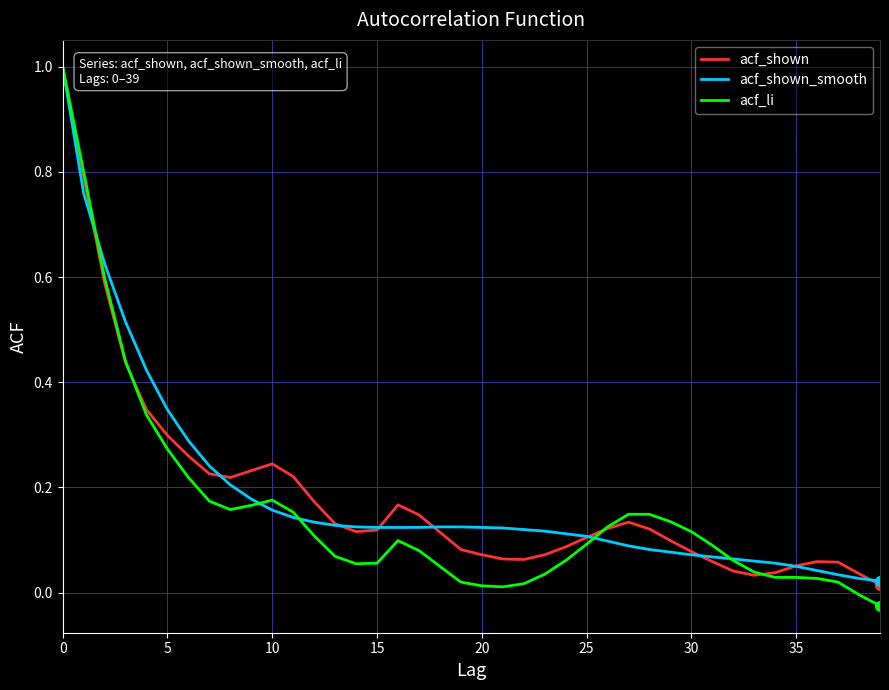

What is the highest value of the acf_shown series?

1.0